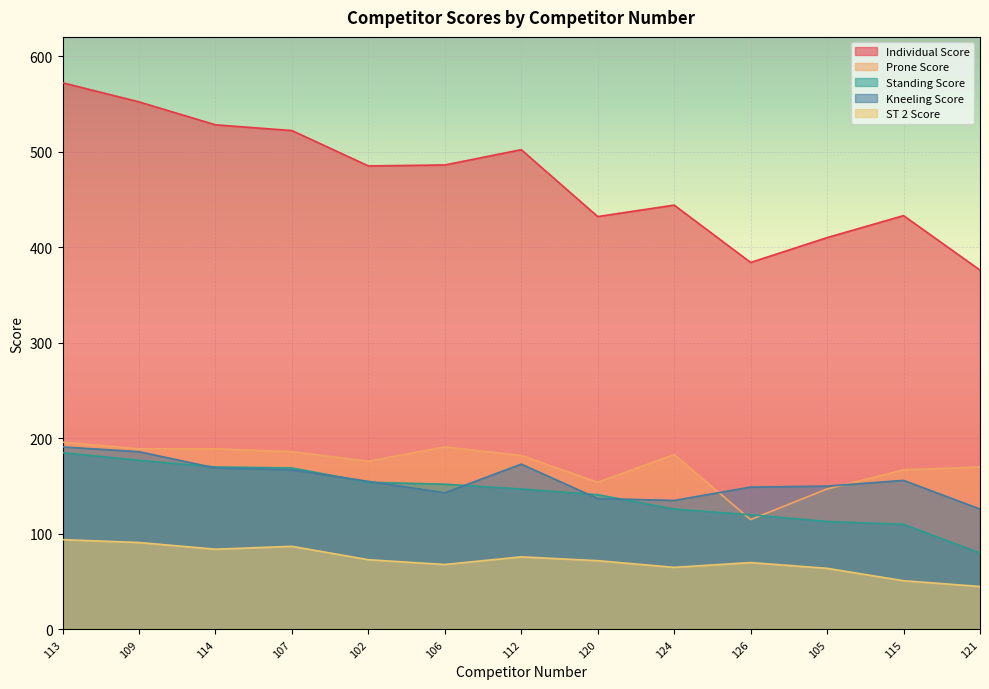

How many series are shown in this chart?

5